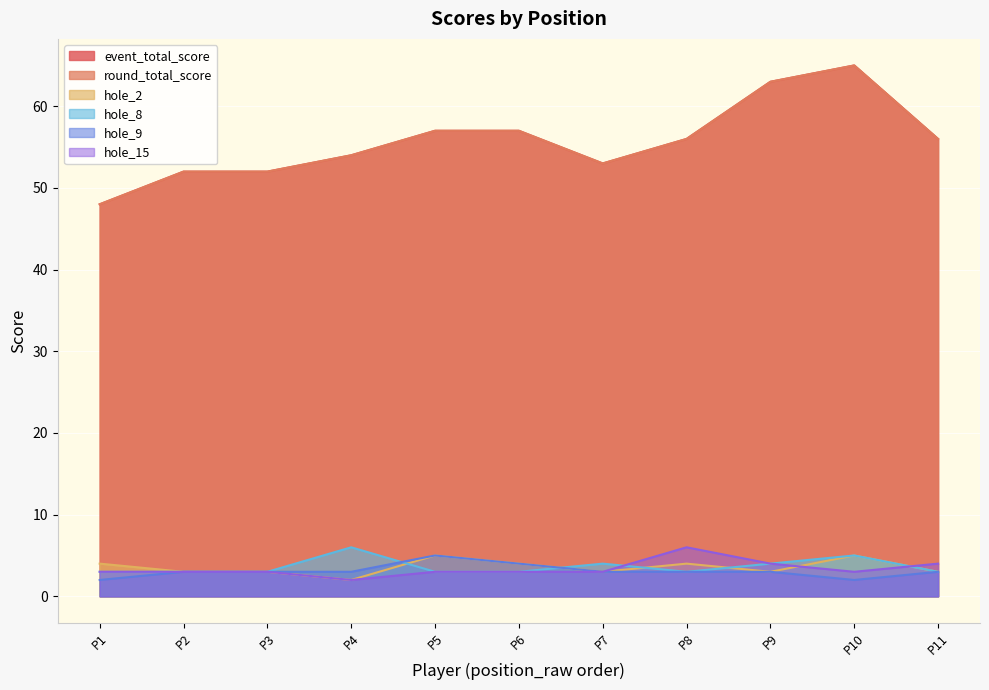

Is it true that hole_9 equals 2 at P6?

False